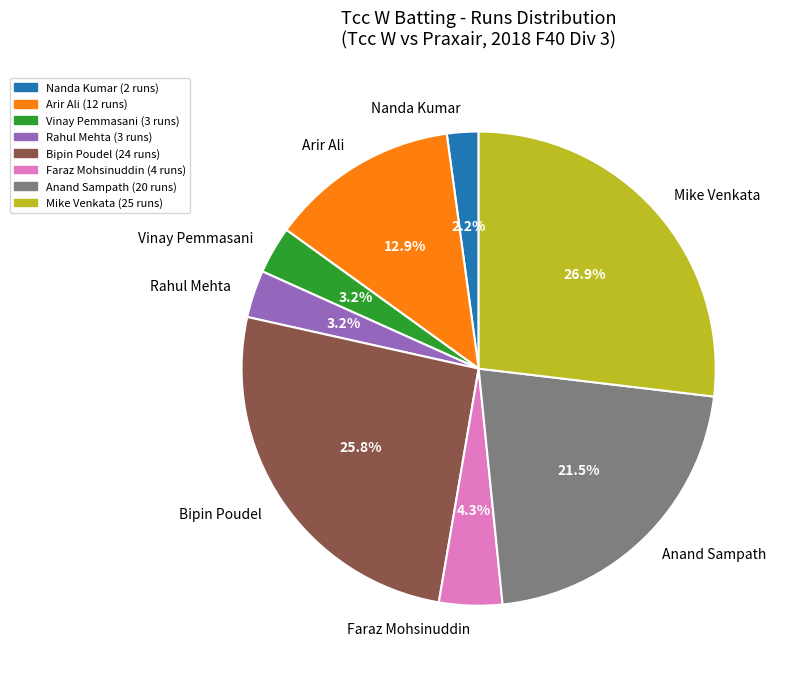

How many slices are in this pie chart?

8